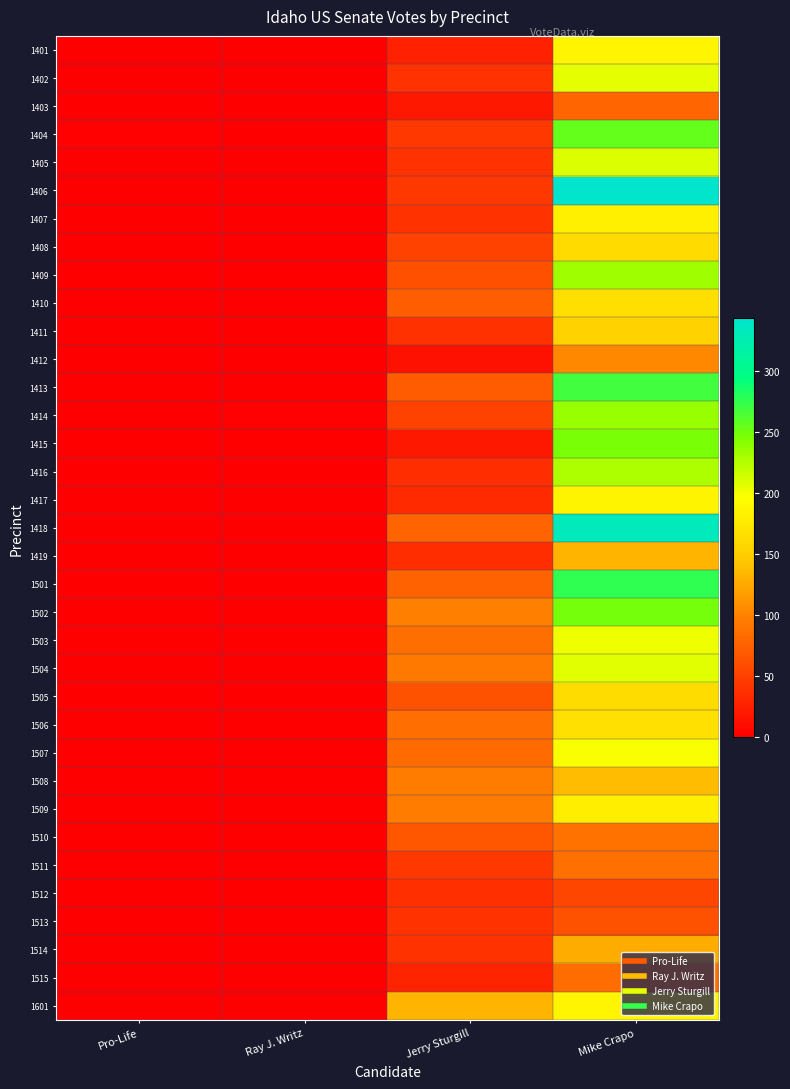

Between Ray J. Writz and Pro-Life, which is larger?

Ray J. Writz